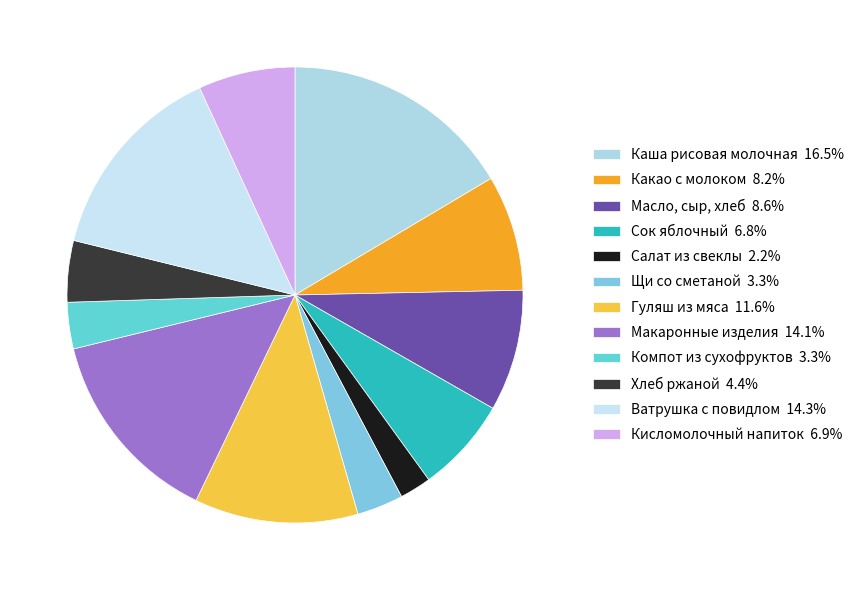

How many segments does this pie chart have?

12